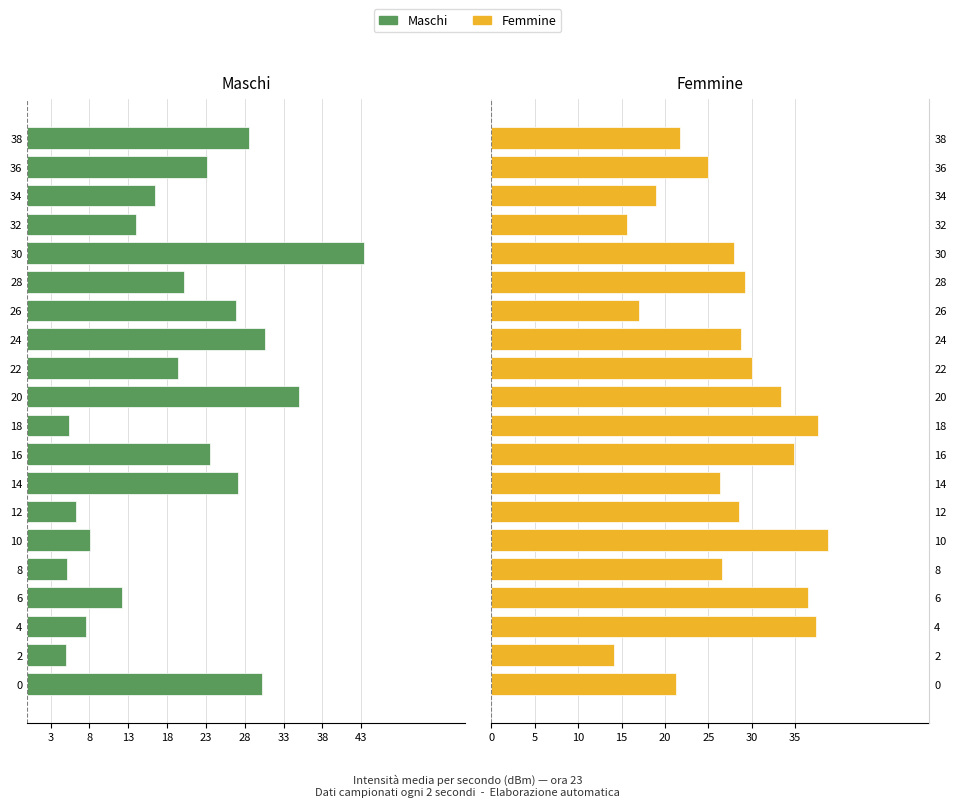

How many series are shown in this chart?

2